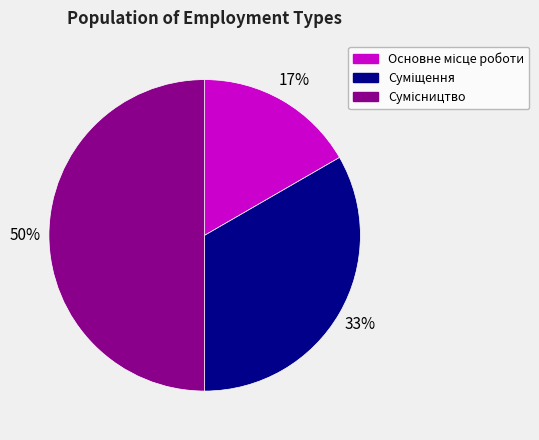

To the nearest percent, what is the average slice percentage?

33%